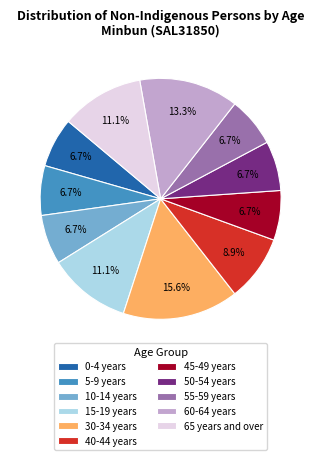

Approximately how many times larger is the value at 5-9 years compared to 30-34 years?

0.4